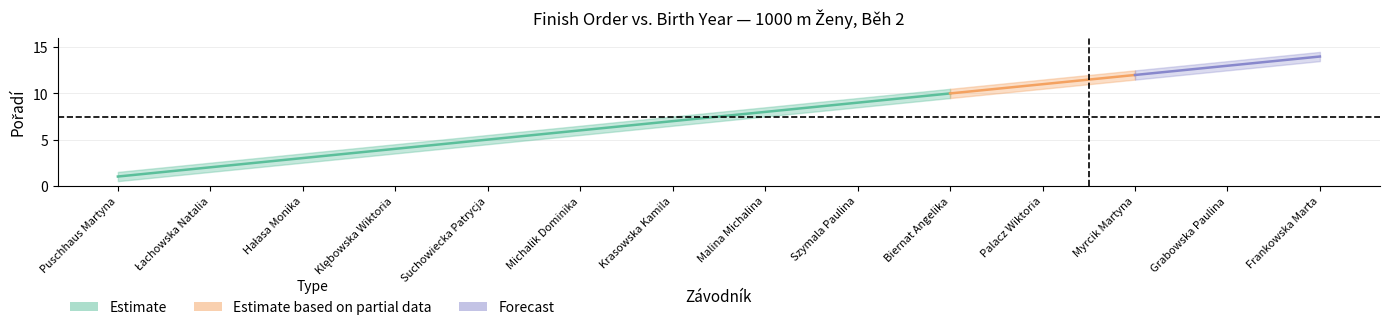

True or false: Pořadí_center and Pořadí_lower intersect in this chart.

False